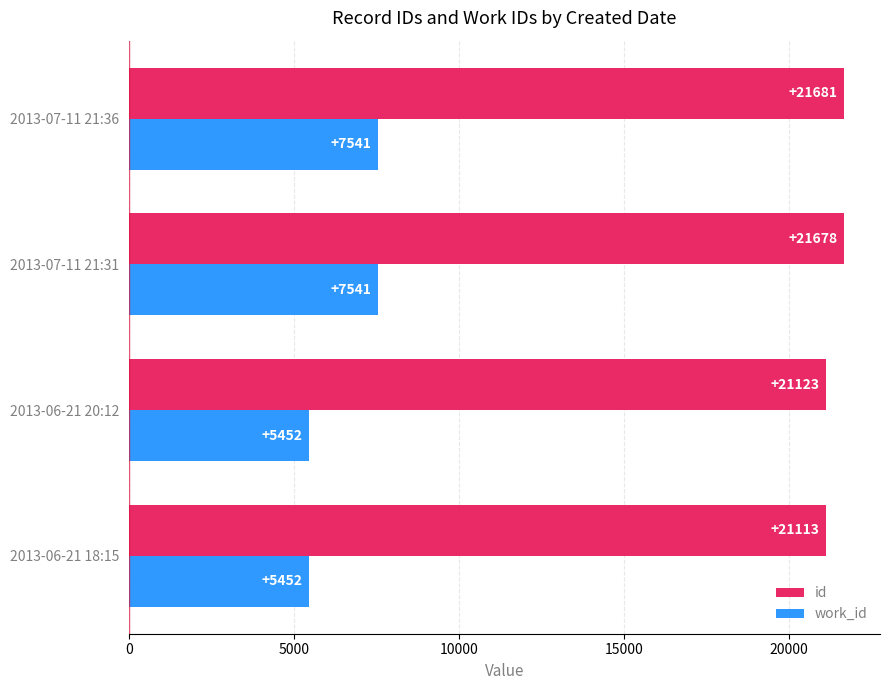

What is the average value of the id series?

21399